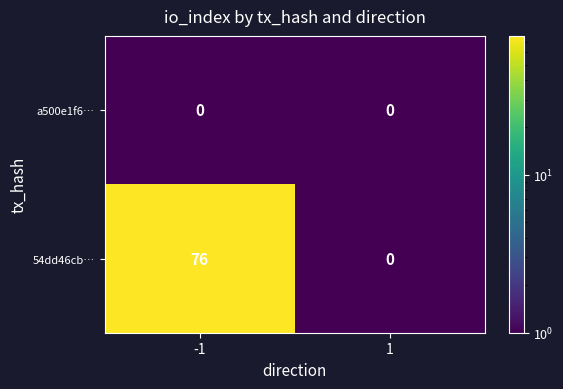

What is the sum of the 54dd46cb… values at -1 and 1?

76